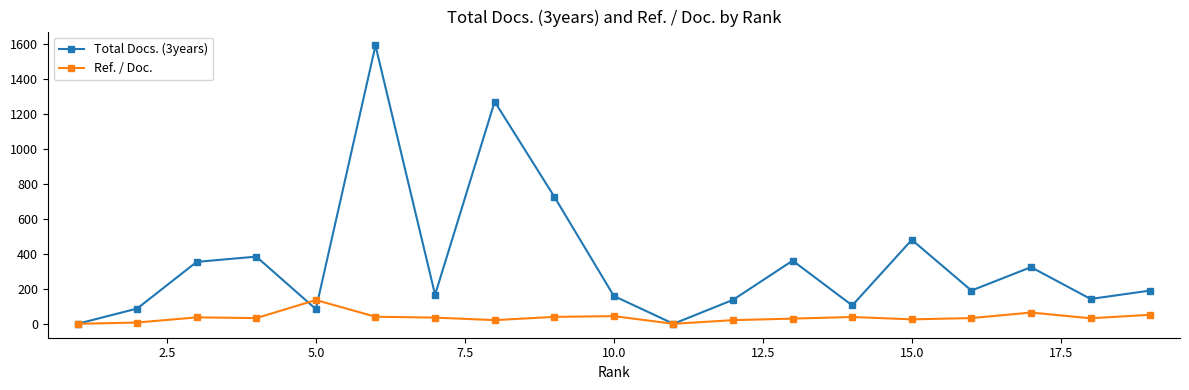

What is the value of the Ref. / Doc. point at the 17th from the left?

64.4